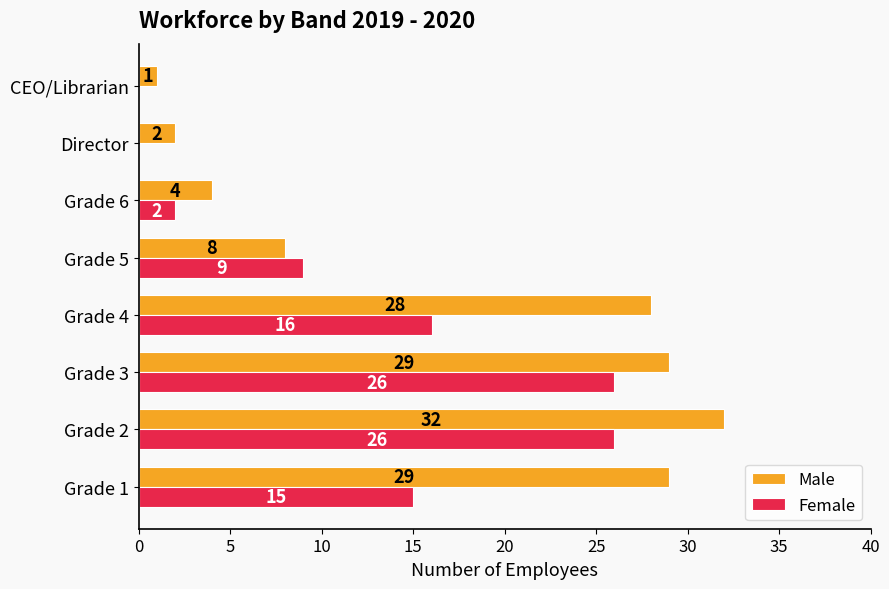

Which category has the highest value in the Male series?

Grade 2